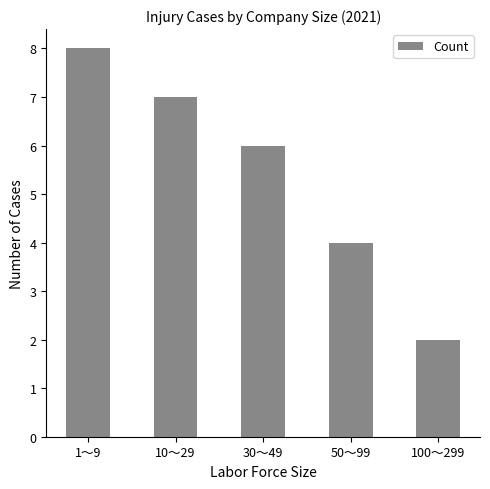

Are the bars grouped side by side (vs. stacked)?

No